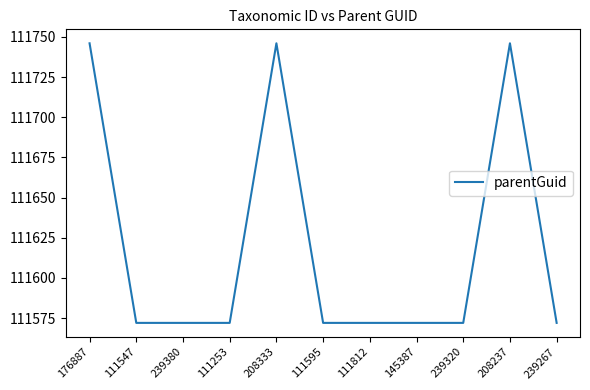

What is the difference between the maximum and second lowest values?

174